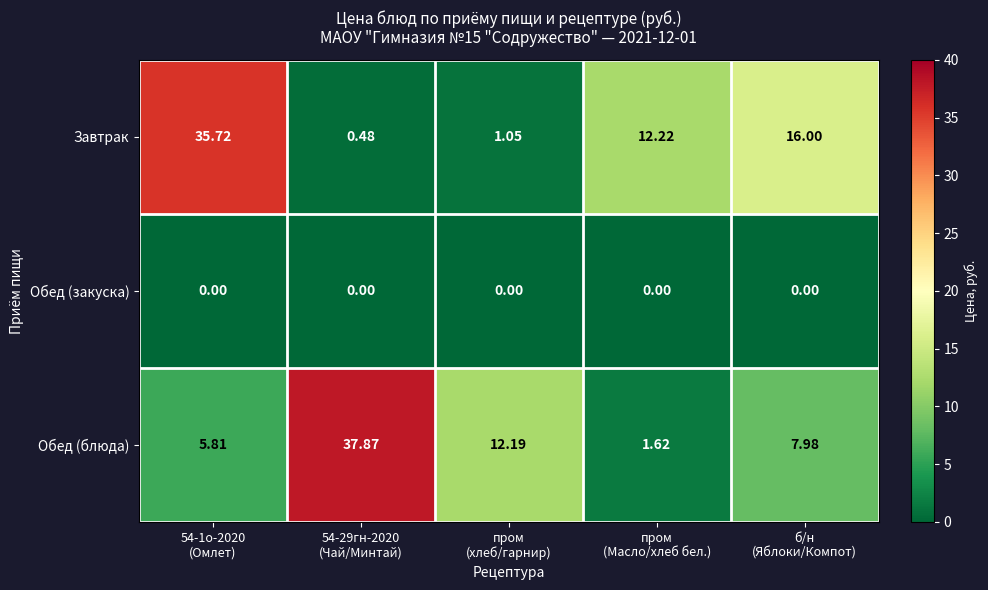

Which series has the widest spread of values?

Обед (блюда)